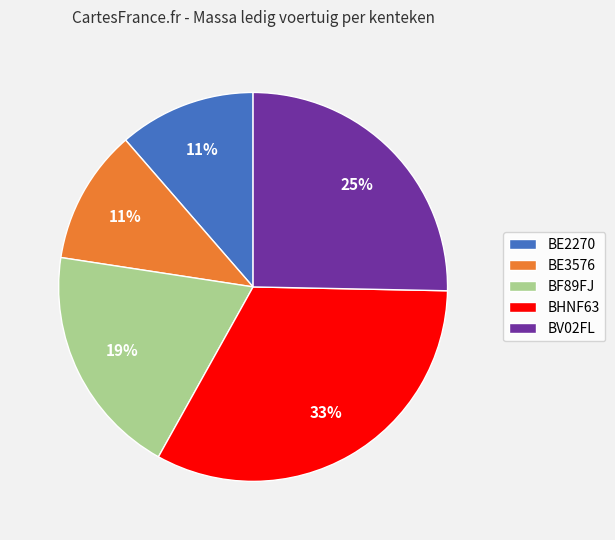

To the nearest percent, what is the difference between the largest and smallest slice percentages?

22%